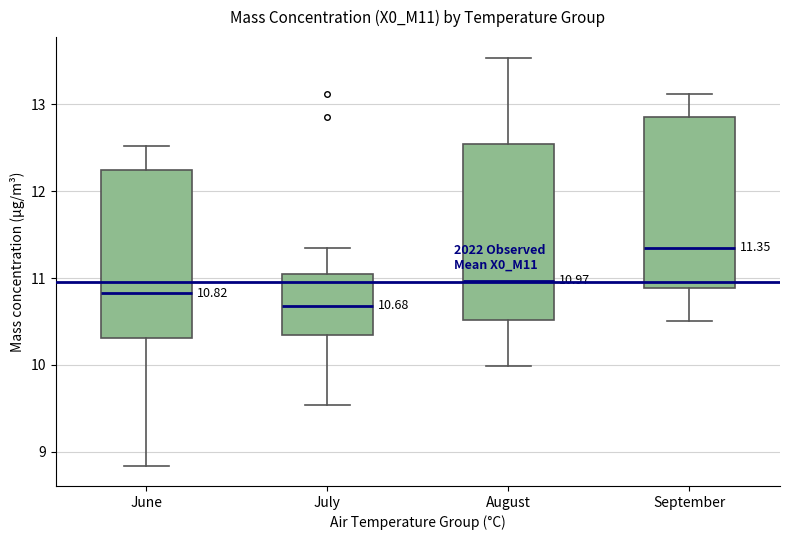

Which box's median line is the lowest?

July